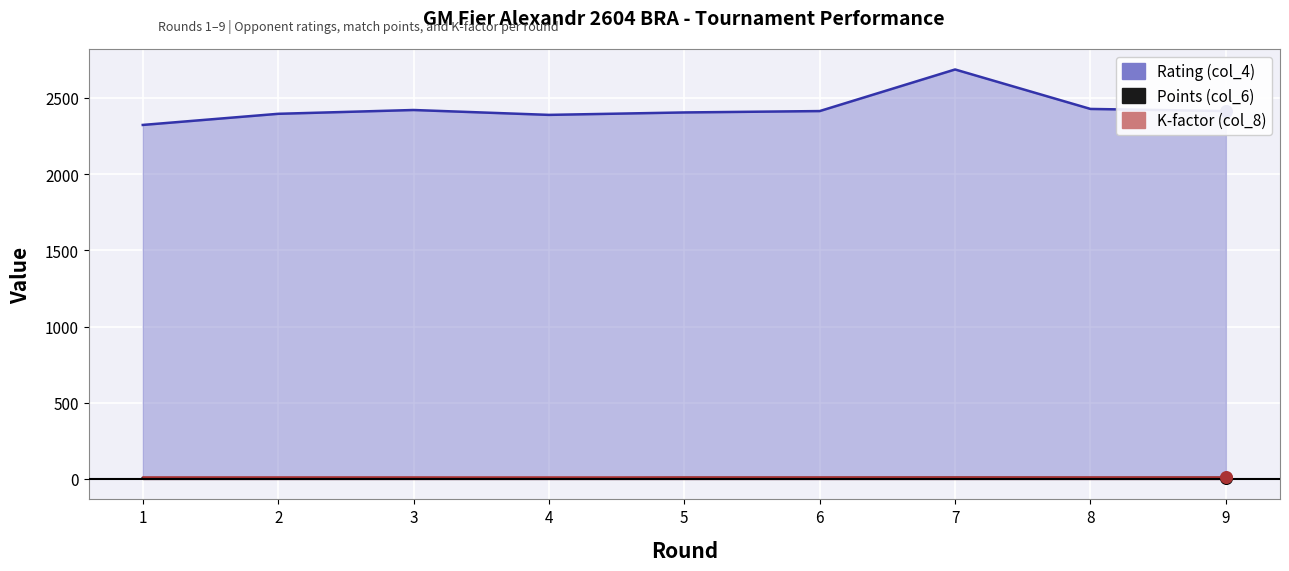

Which series has the largest total across all categories?

Rating (col_4)